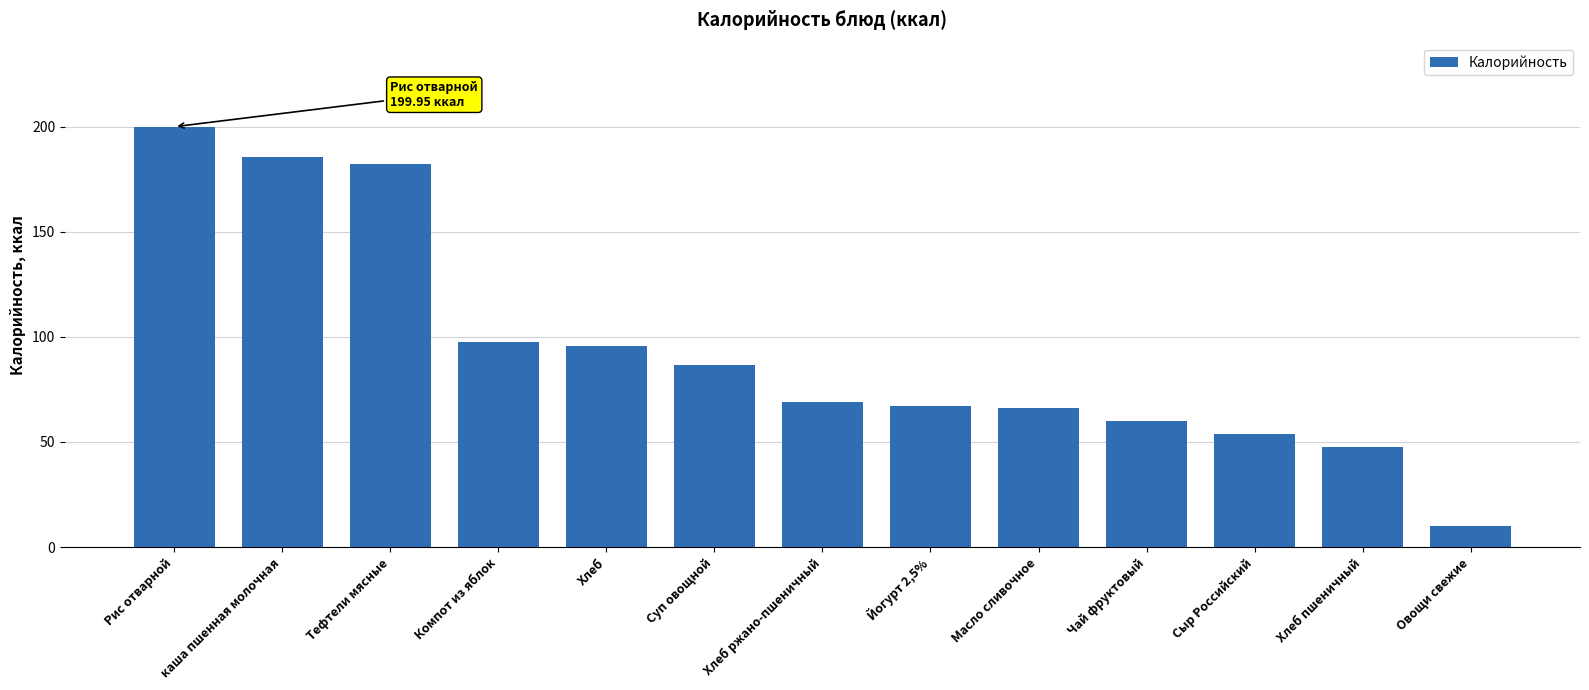

What is the approximate value at Сыр Российский?

53.7